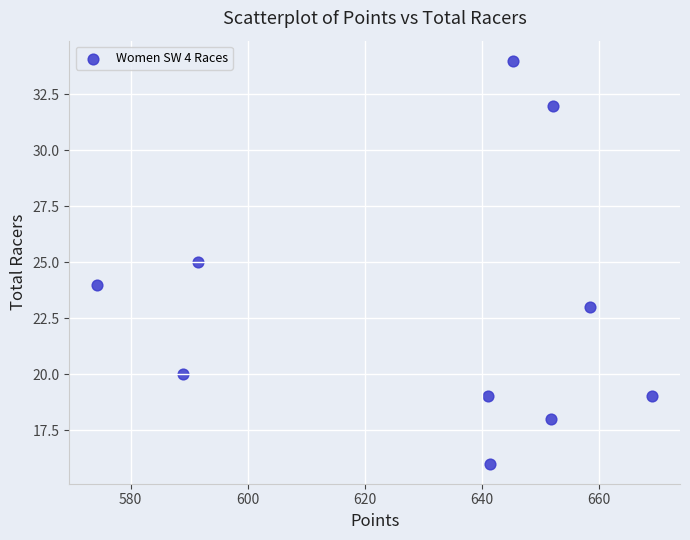

What is the average Y value?

23